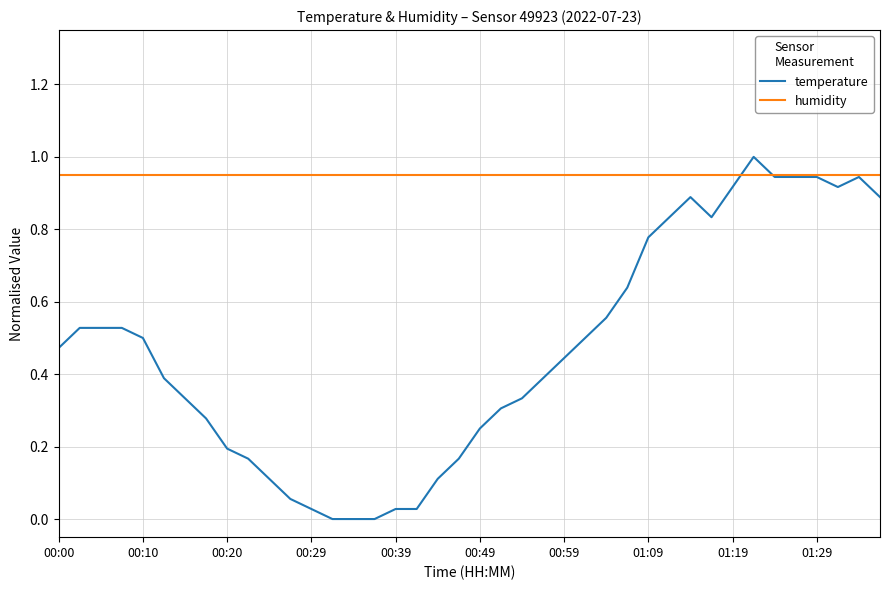

How many series are shown in this chart?

2